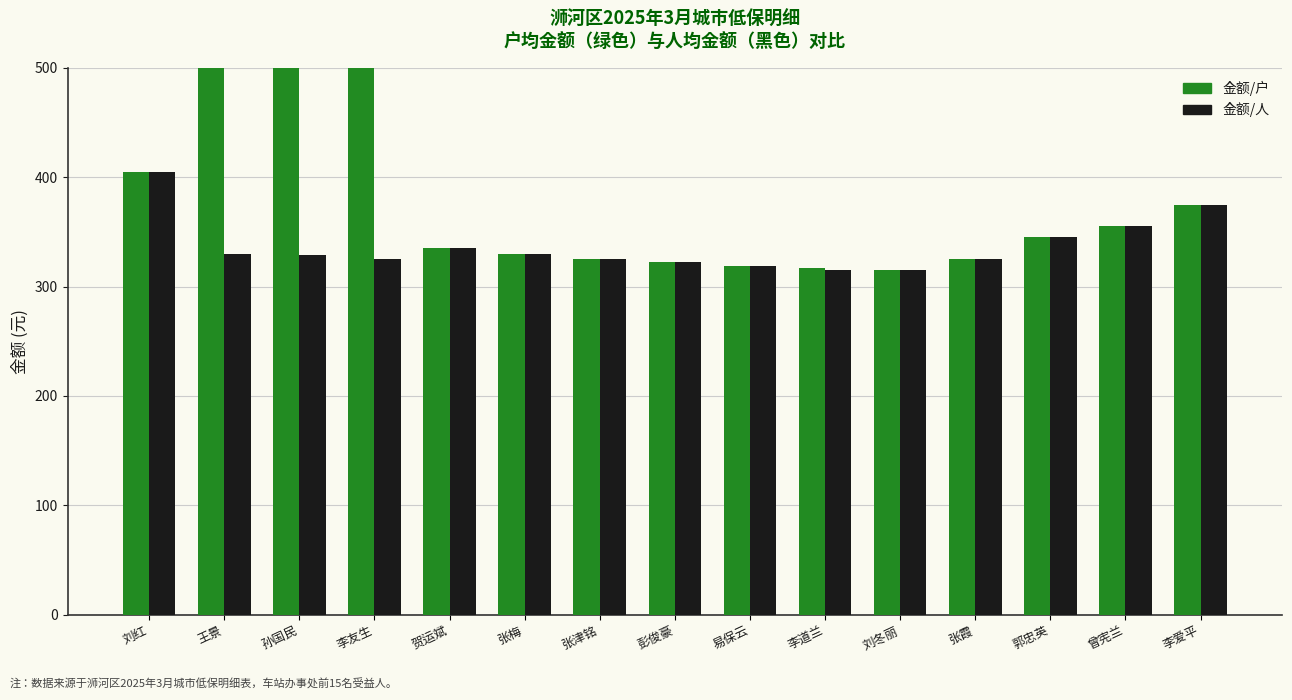

Rank the series by their average value, from lowest to highest.

金额/人, 金额/户